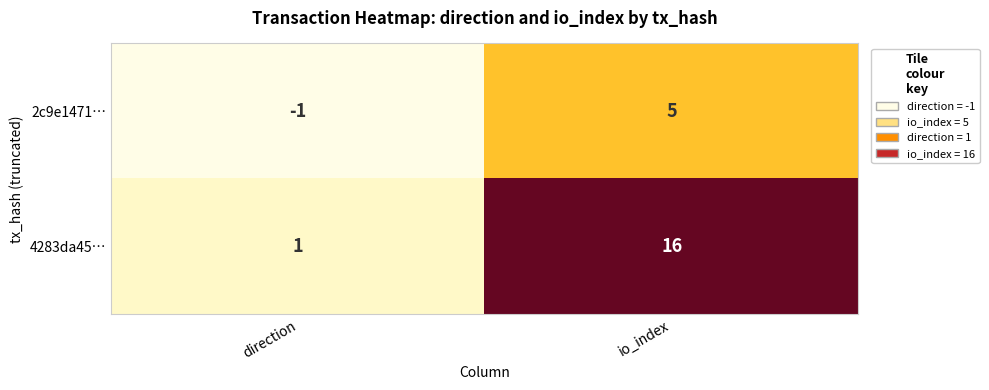

True or false: 4283da45… has a value of 10 at io_index.

False